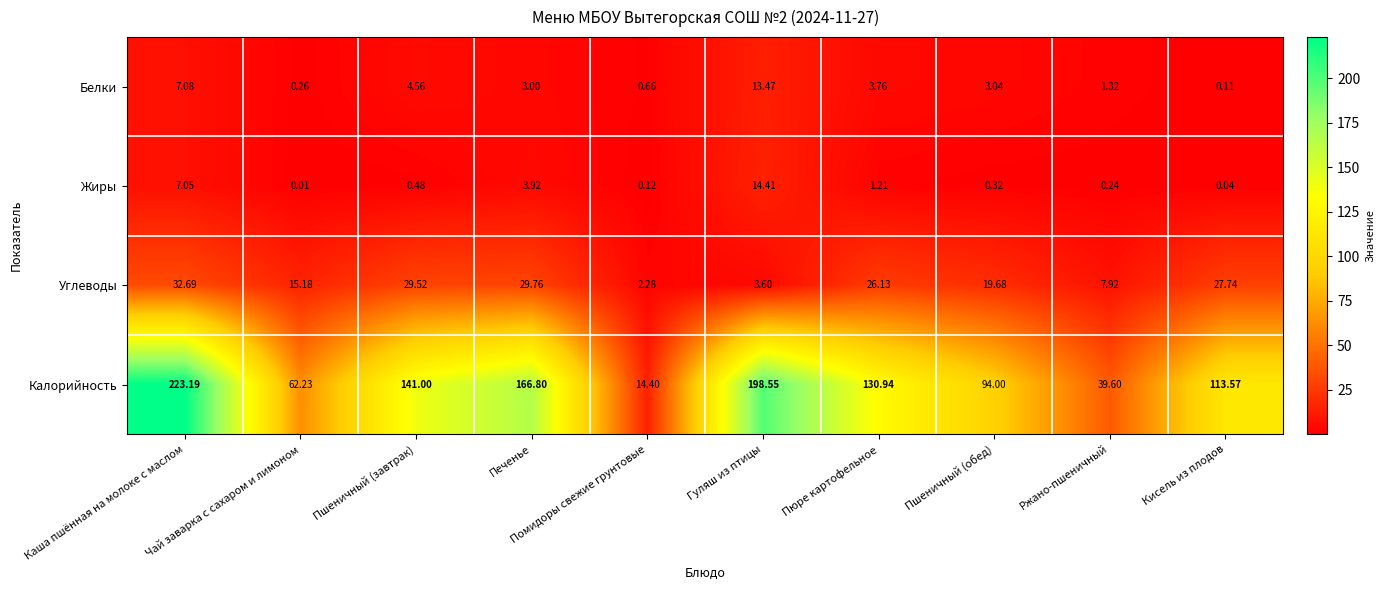

What is the difference between the highest and lowest values at Кисель из плодов?

113.5